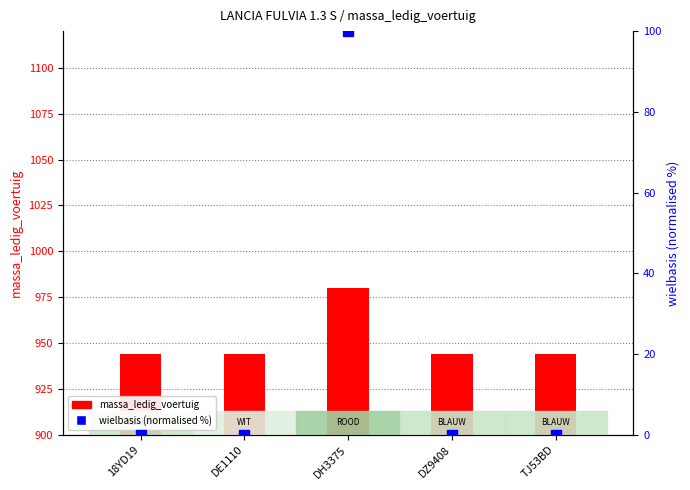

Which series has the widest spread of Y values?

wielbasis (normalised)